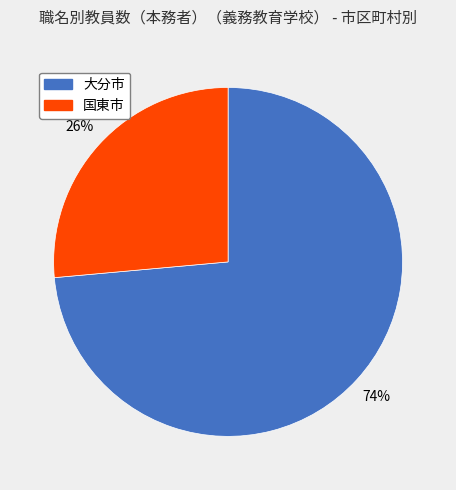

To the nearest percent, what is the combined percentage of 大分市 and 国東市?

100%